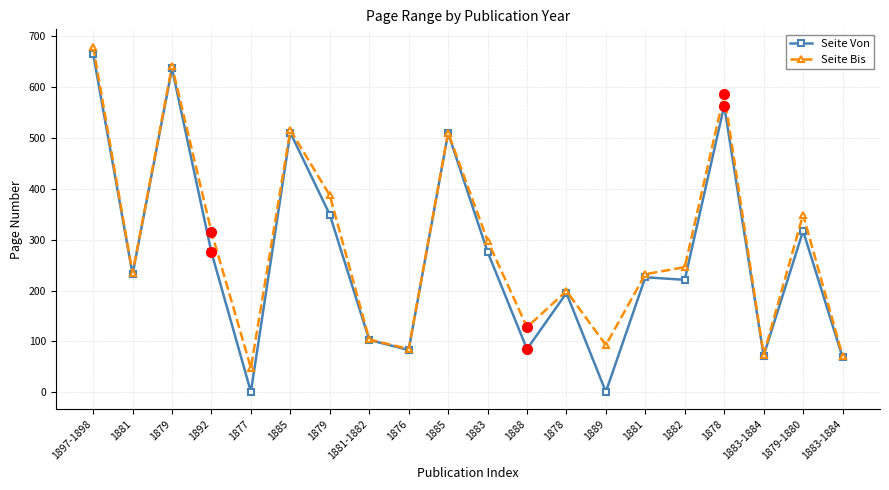

How many series are shown in this chart?

2